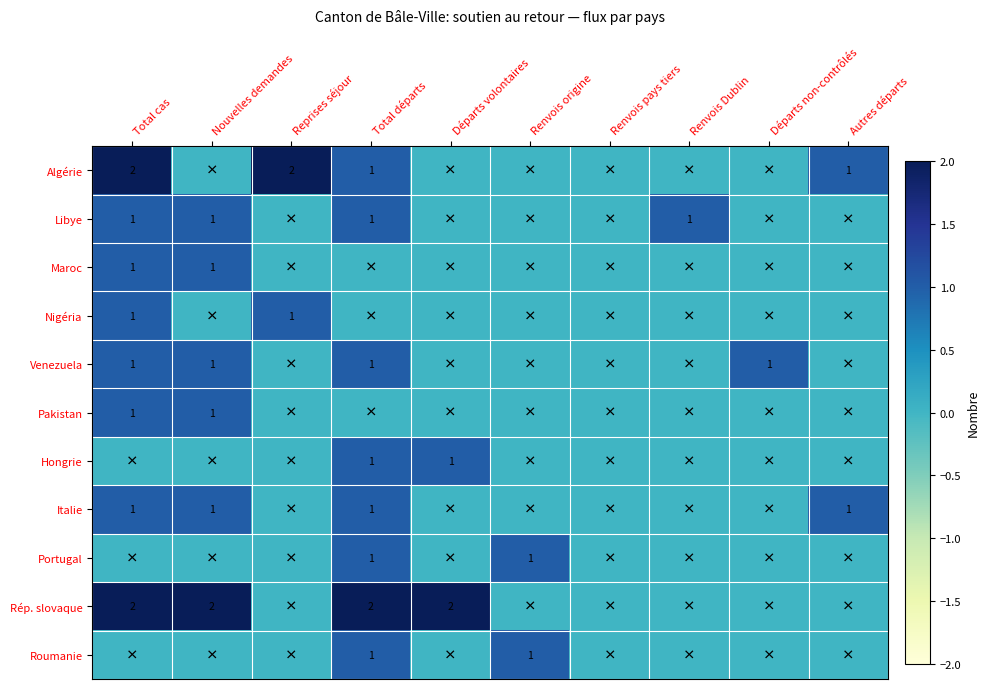

The Nigéria series shows 2 at Reprises séjour. True or false?

False